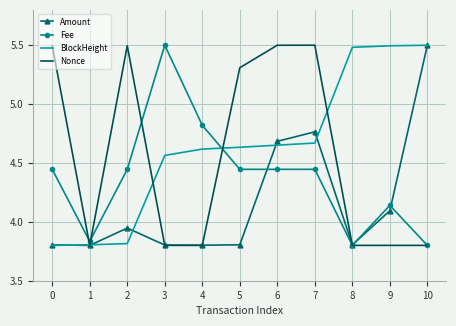

Rank the series at 2 from lowest to highest value.

BlockHeight, Amount, Fee, Nonce